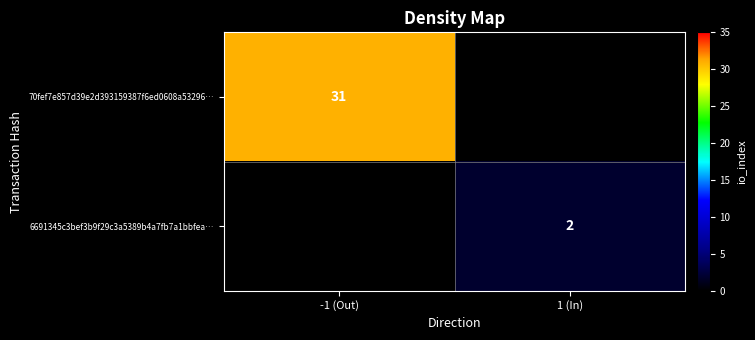

The 6691345c3bef3b9f29c3a5389b4a7fb7a1bbfea… series shows 2 at 1 (In). True or false?

True